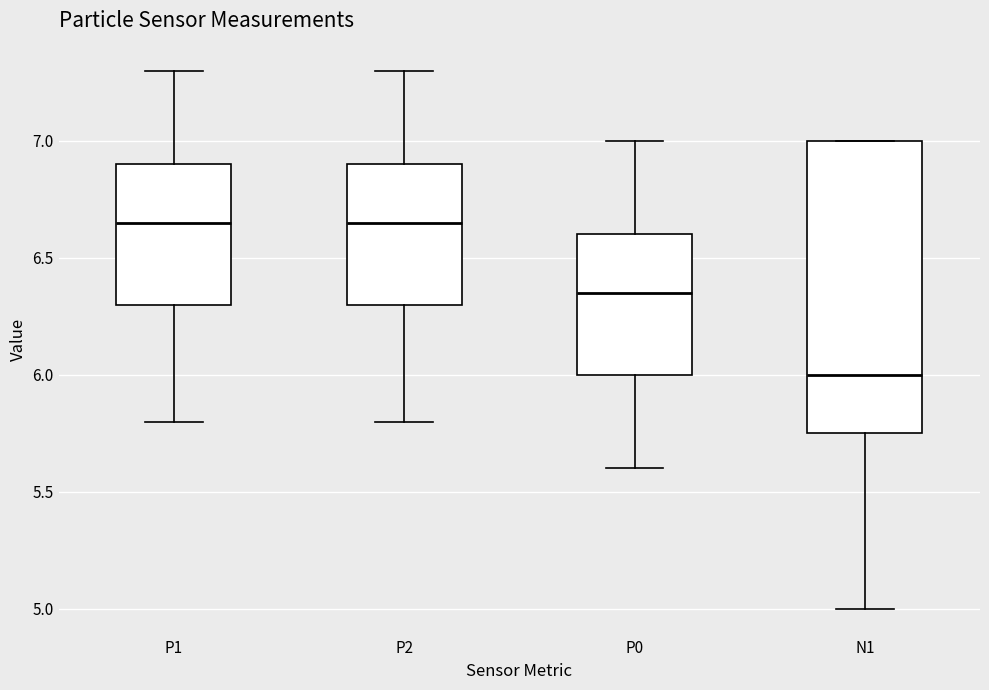

Reading left to right, read every box against the y-axis: the position of its median line, the range the box covers, and the ends of its whiskers. The values are not printed on the chart, so give them approximately, as read against the axis.

P1: median 6.65, box 6.30 to 6.90, whiskers 5.80 to 7.30
P2: median 6.65, box 6.30 to 6.90, whiskers 5.80 to 7.30
P0: median 6.35, box 6.00 to 6.60, whiskers 5.60 to 7.00
N1: median 6.00, box 5.75 to 7.00, whiskers 5.00 to 7.00